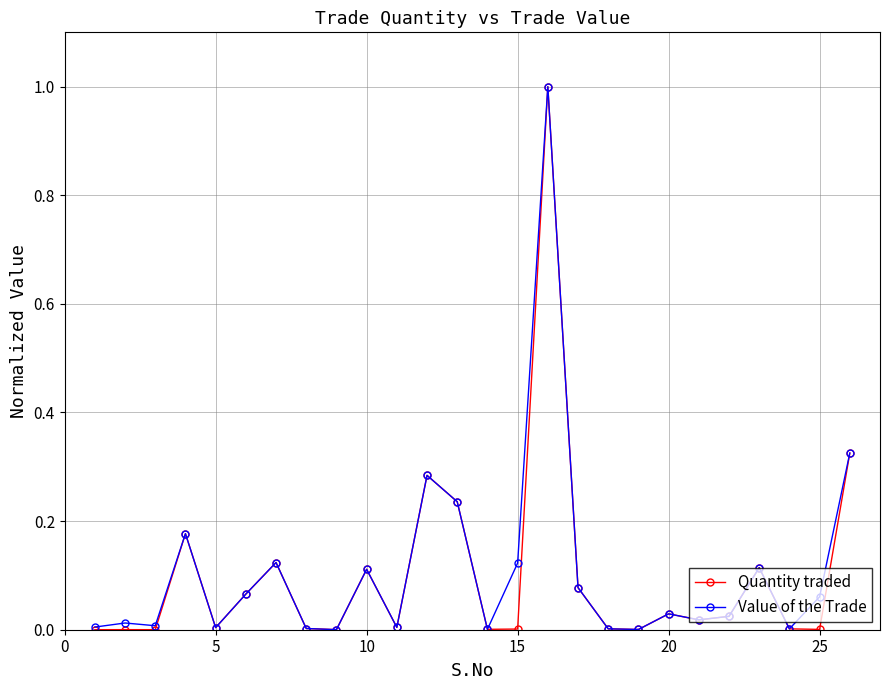

What is the maximum value for Value of the Trade?

1.0